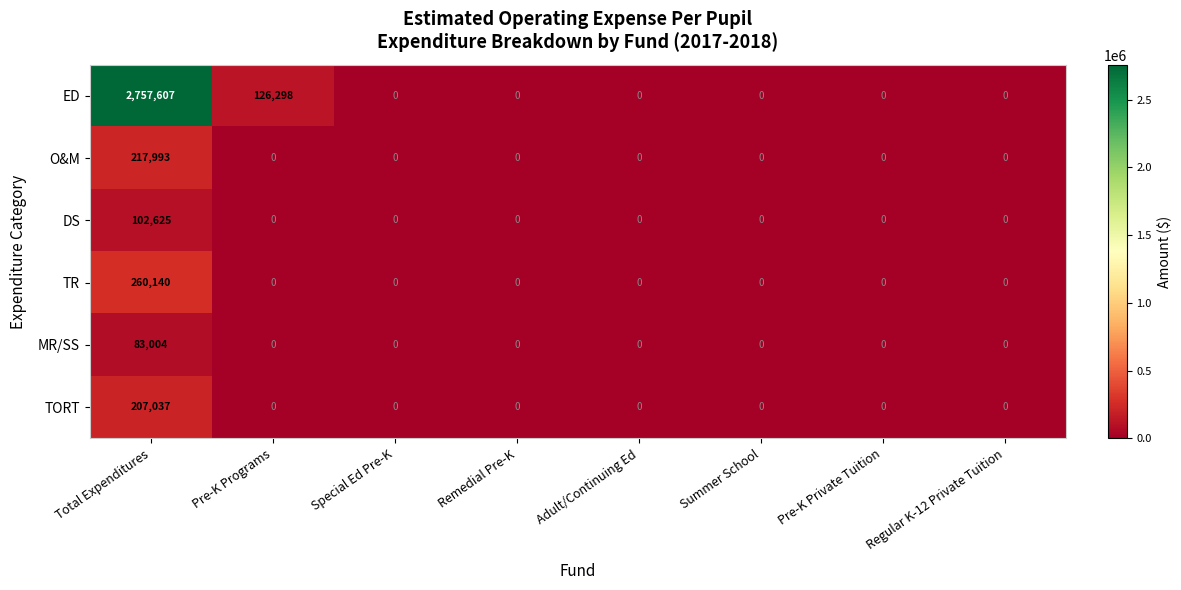

At which category is the sum across all series the highest?

Total Expenditures